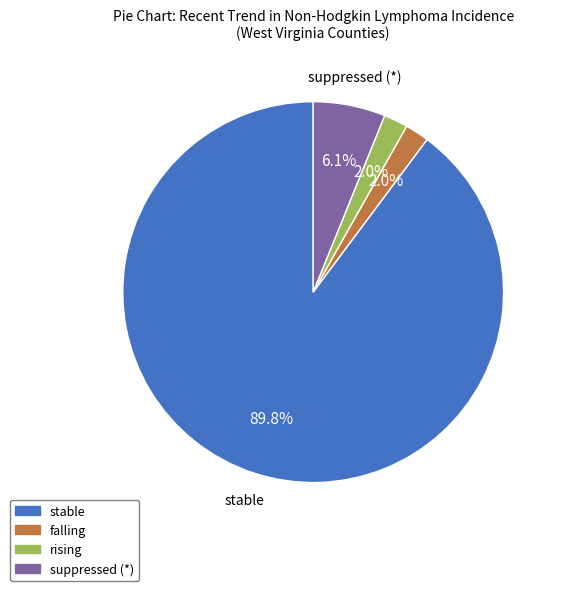

Does any single category account for the majority?

Yes